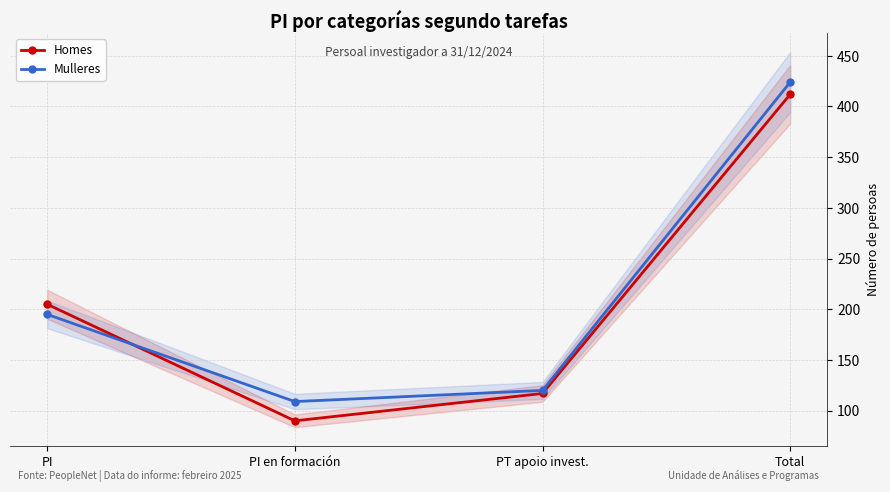

Reading right to left, list all the values displayed in this chart.

Homes: Total=412	PT apoio invest.=117	PI en formación=90	PI=205
Mulleres: Total=424	PT apoio invest.=120	PI en formación=109	PI=195